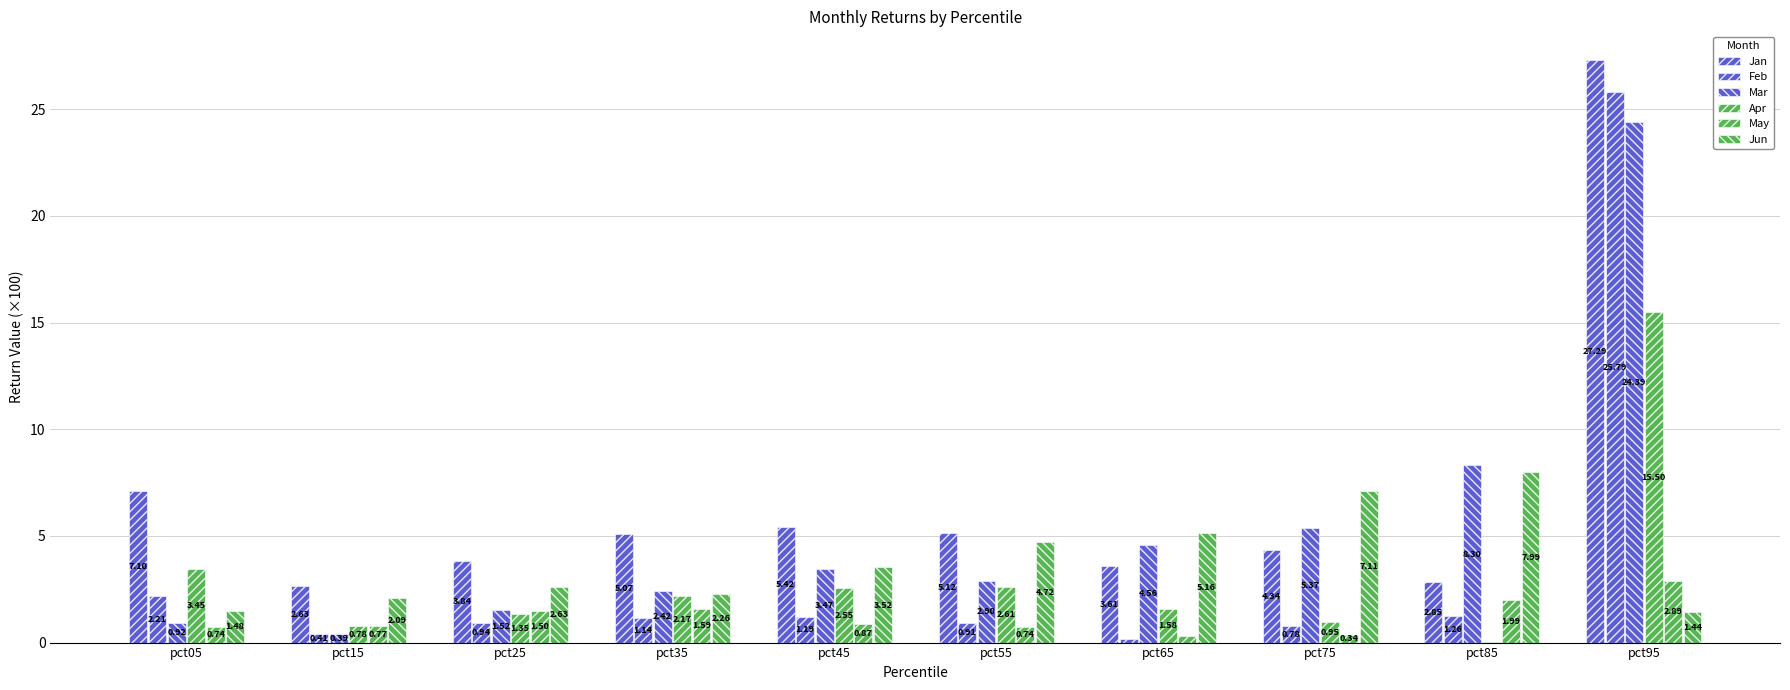

Which series has the largest range (max minus min)?

Feb